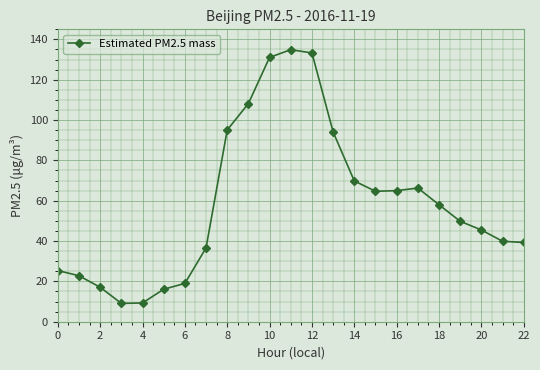

What is the minimum value shown in the chart?

9.1